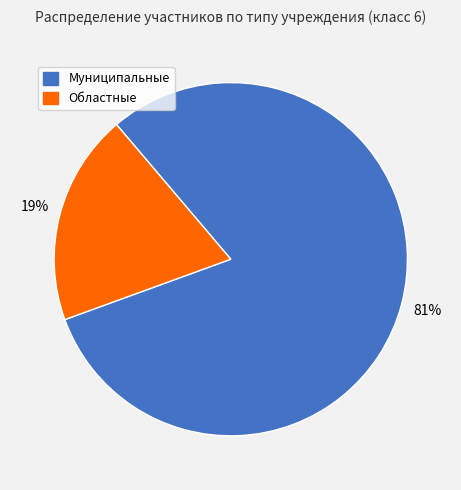

How many slices are in this pie chart?

2